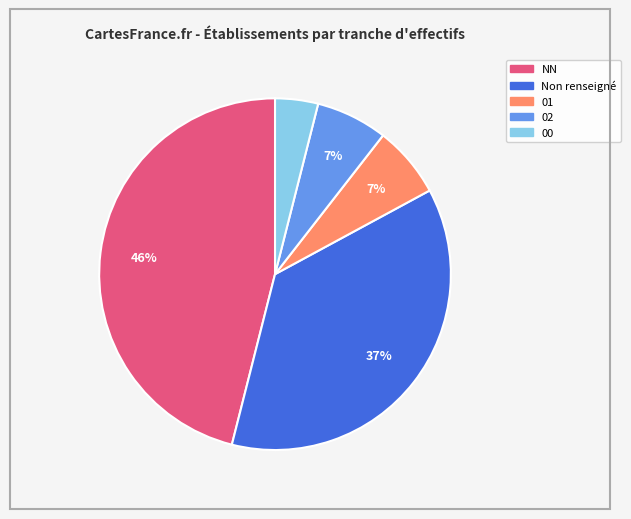

Is there any slice that represents more than half of the pie?

No